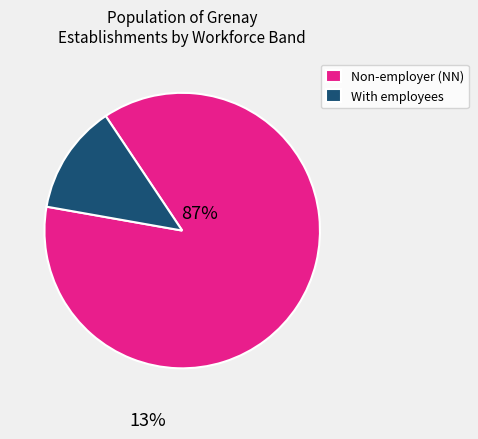

Which has a higher value, With employees or Non-employer (NN)?

Non-employer (NN)